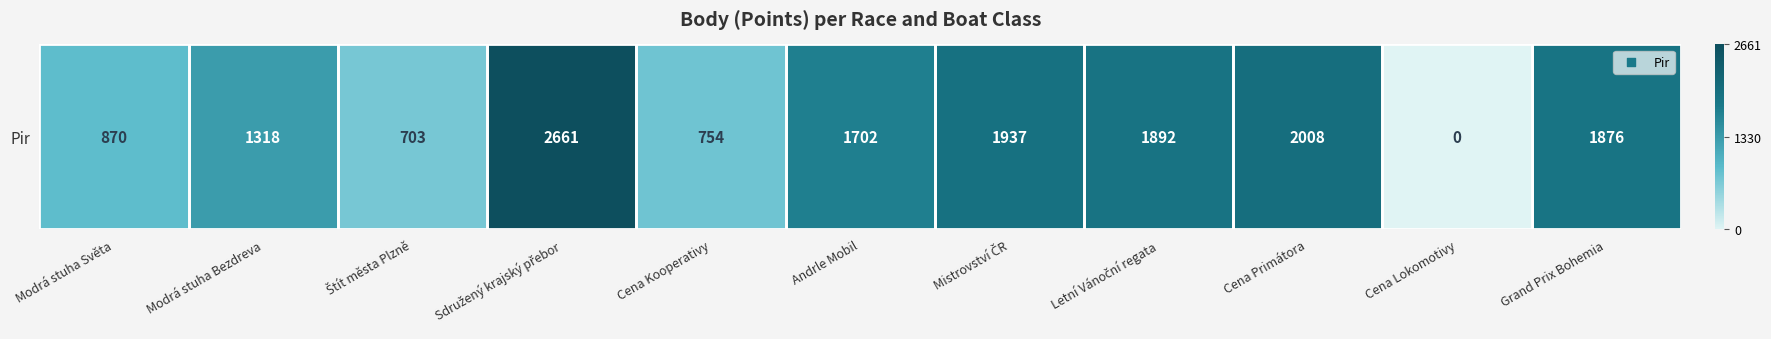

Between Sdružený krajský přebor and Andrle Mobil, which is larger?

Sdružený krajský přebor